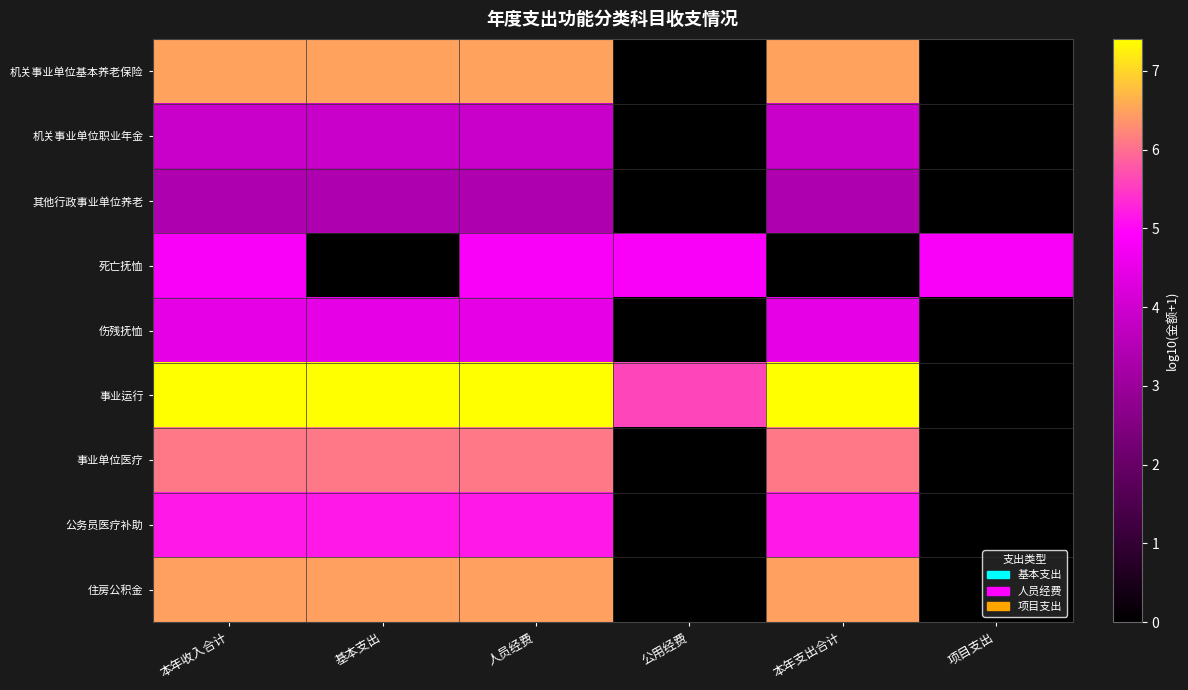

Which category has the highest value across all series?

本年收入合计